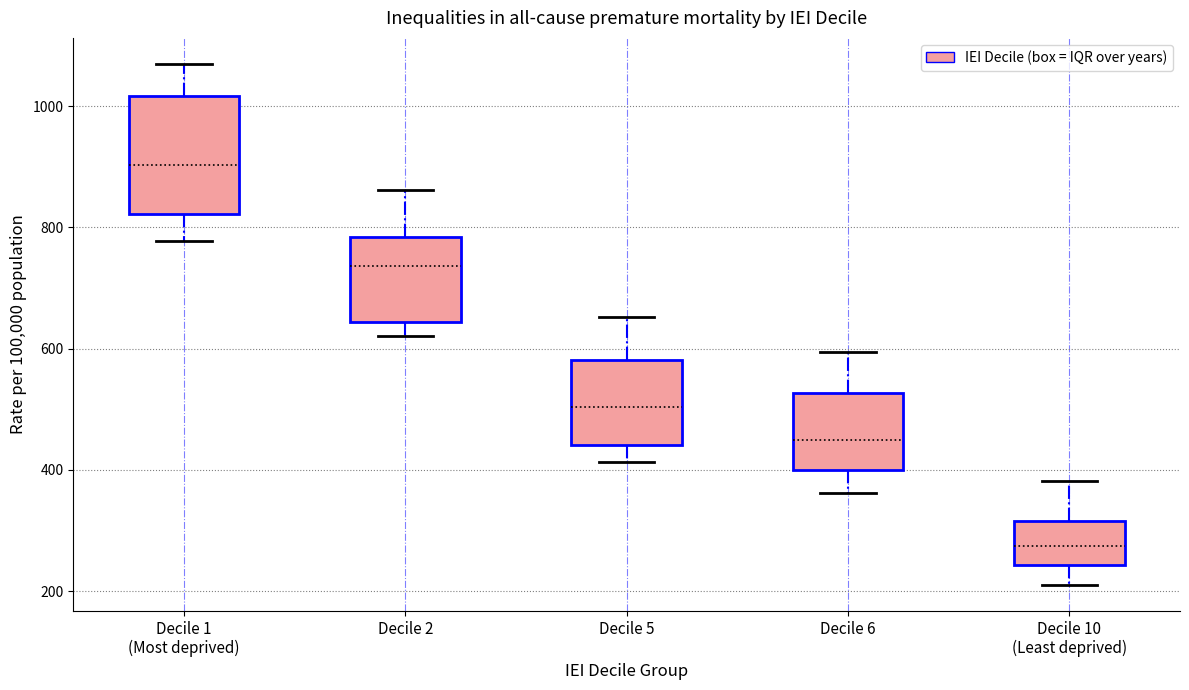

Which box's median line is the highest?

Decile 1 (Most deprived)